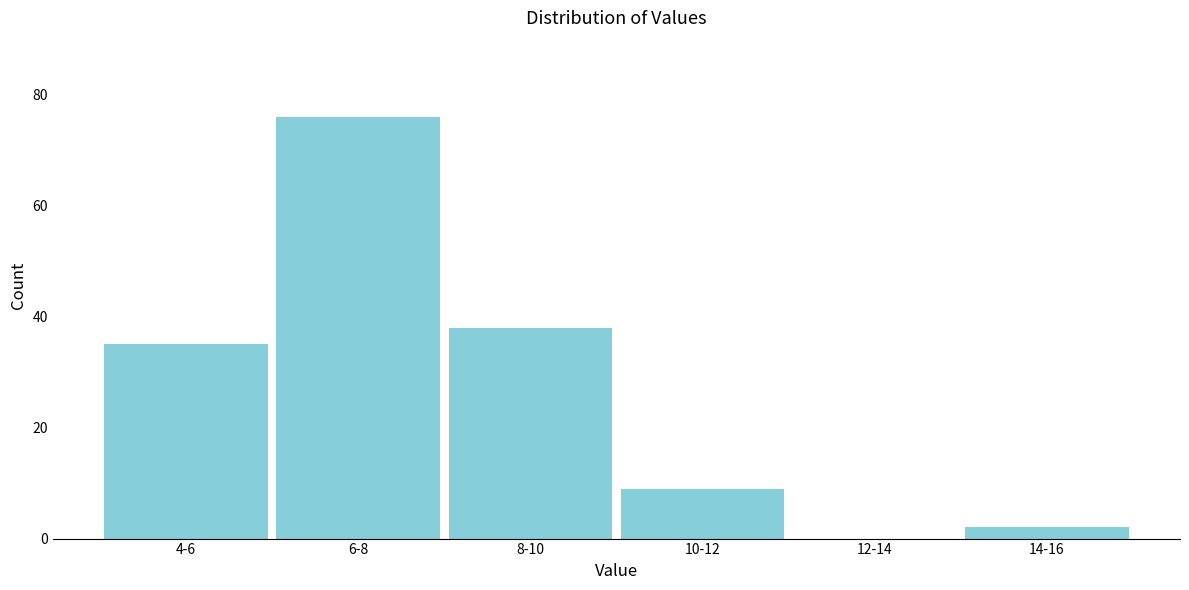

Reading left to right, what are all the values shown in this chart?

4-6=35	6-8=76	8-10=38	10-12=9	12-14=0	14-16=2